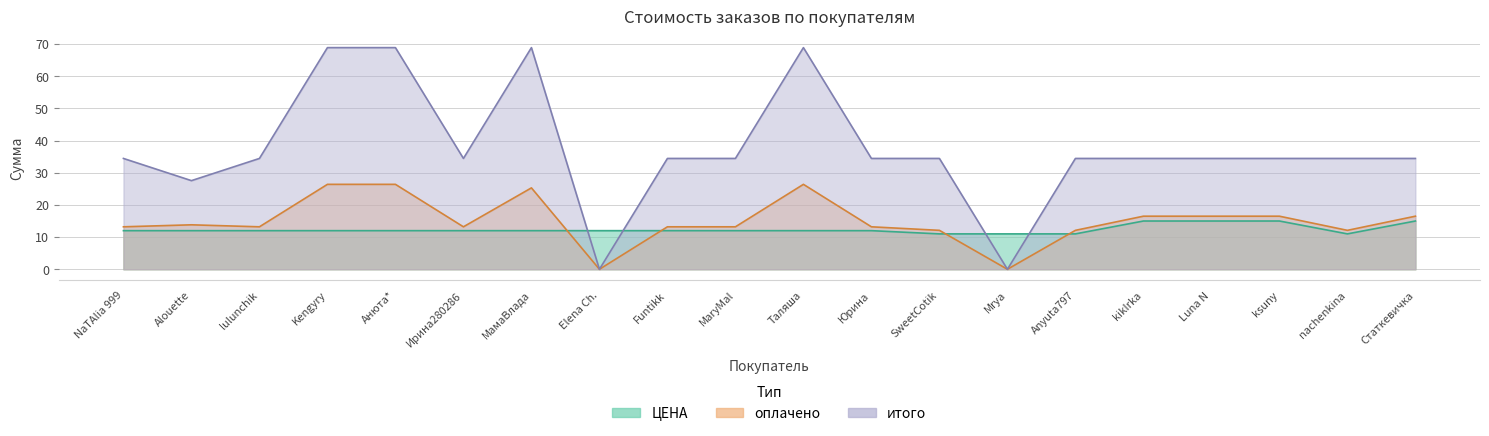

True or false: ЦЕНА has a value of 19.5 at Kengyry.

False